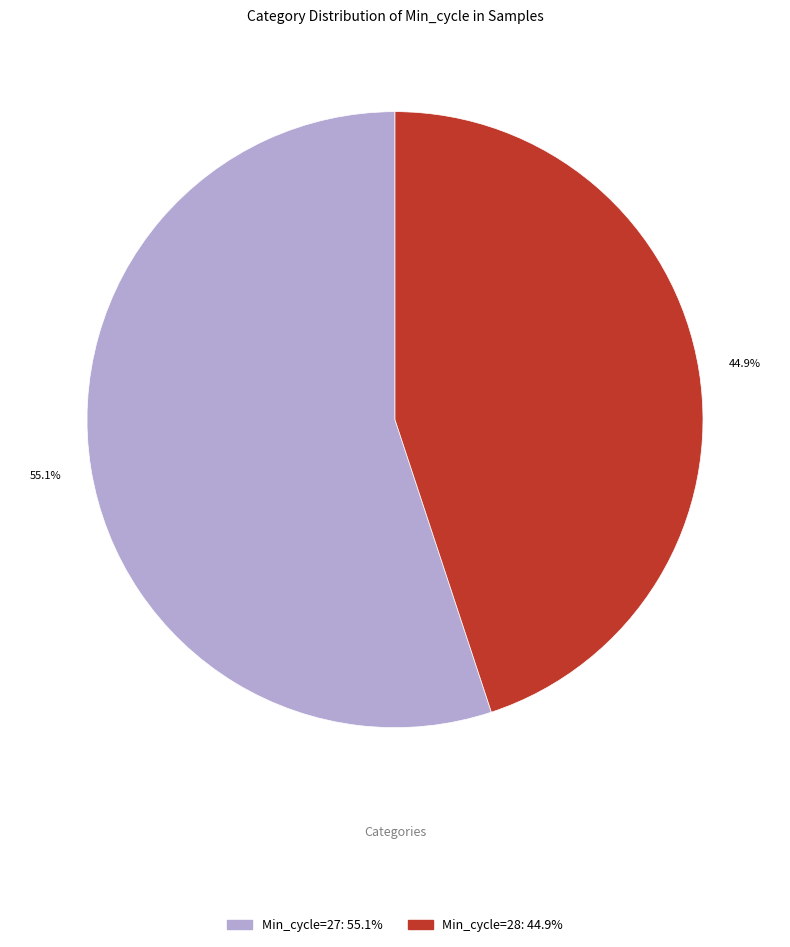

Is there a majority slice in this chart?

Yes